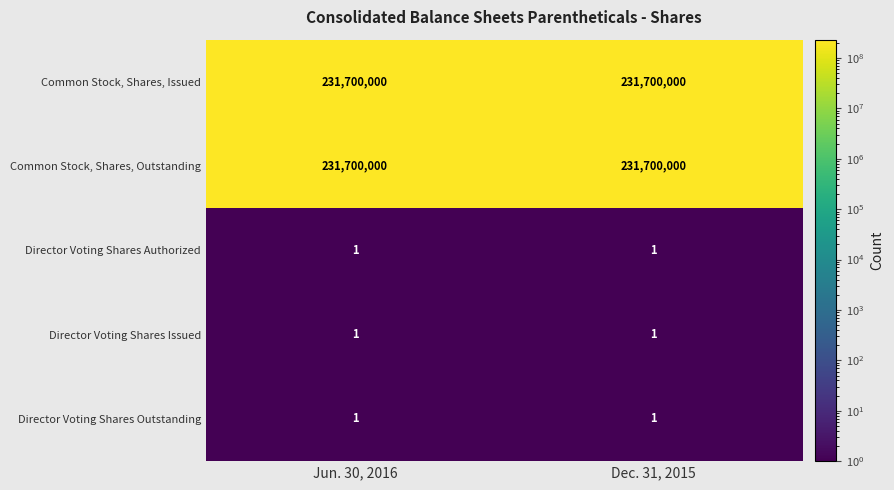

Reading left to right, what are all the values shown in this chart?

Common Stock, Shares, Issued: 231700000	231700000
Common Stock, Shares, Outstanding: 231700000	231700000
Director Voting Shares Authorized: 1	1
Director Voting Shares Issued: 1	1
Director Voting Shares Outstanding: 1	1